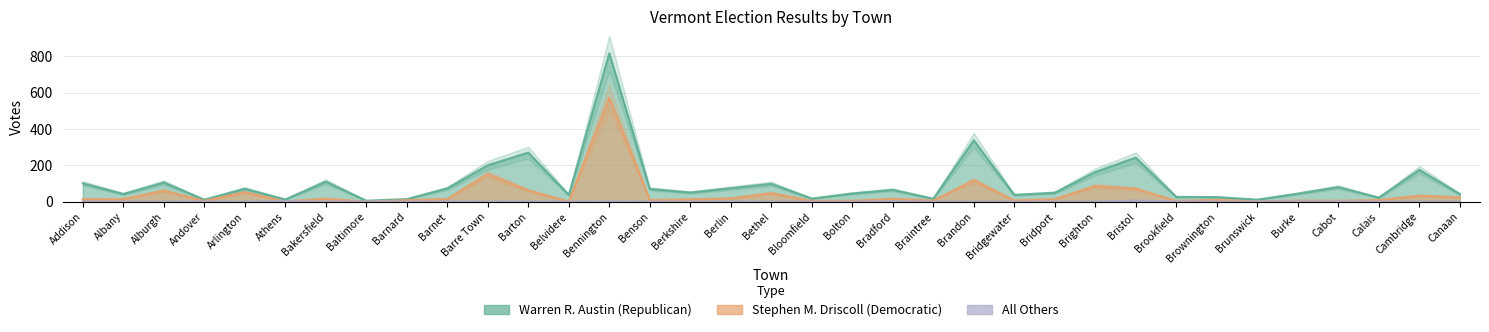

Reading right to left, what are all the values shown in this chart?

Warren R. Austin (Republican): 42	175	22	80	44	11	25	26	242	163	49	37	338	16	65	45	17	98	74	50	70	816	37	270	200	73	14	5	110	12	71	11	105	42	101
Stephen M. Driscoll (Democratic): 24	33	9	5	6	1	10	4	71	86	14	7	117	6	16	5	4	47	18	13	9	572	1	62	151	15	8	0	17	1	52	4	61	14	14
All Others: 0	0	0	2	1	0	0	1	6	0	0	0	0	0	2	0	0	0	1	0	0	1	0	1	0	1	0	1	0	3	0	1	0	0	0